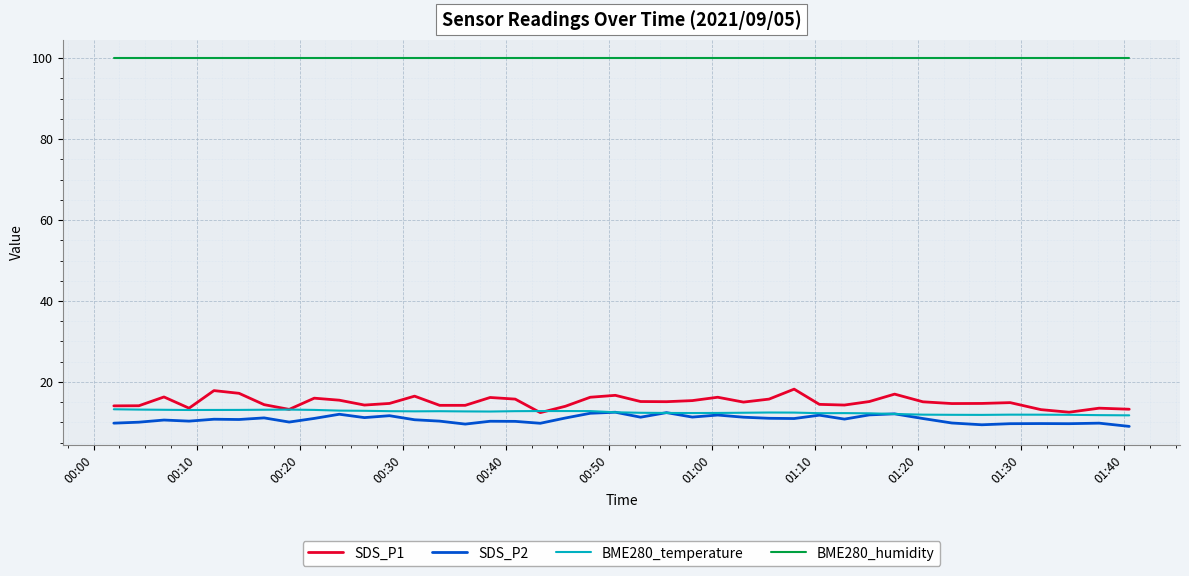

True or false: BME280_humidity and SDS_P2 intersect in this chart.

False